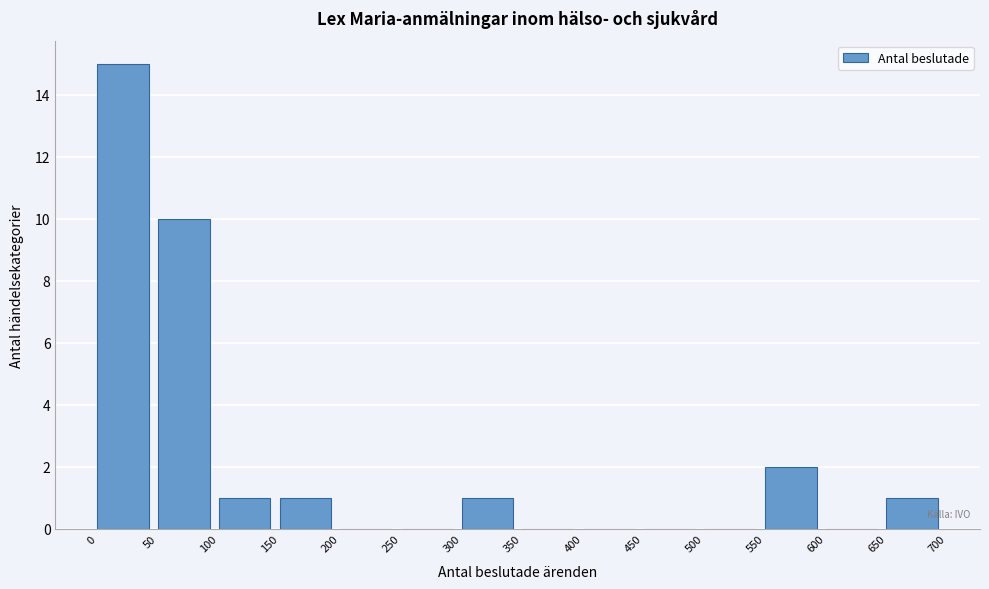

Reading left to right, transcribe this chart: for each bar, give the range it covers on the x-axis and its height. The values are not printed on the chart, so give them approximately, as read against the axis.

0 to 50: 15
50 to 100: 10
100 to 150: 1
150 to 200: 1
200 to 250: 0
250 to 300: 0
300 to 350: 1
350 to 400: 0
400 to 450: 0
450 to 500: 0
500 to 550: 0
550 to 600: 2
600 to 650: 0
650 to 700: 1